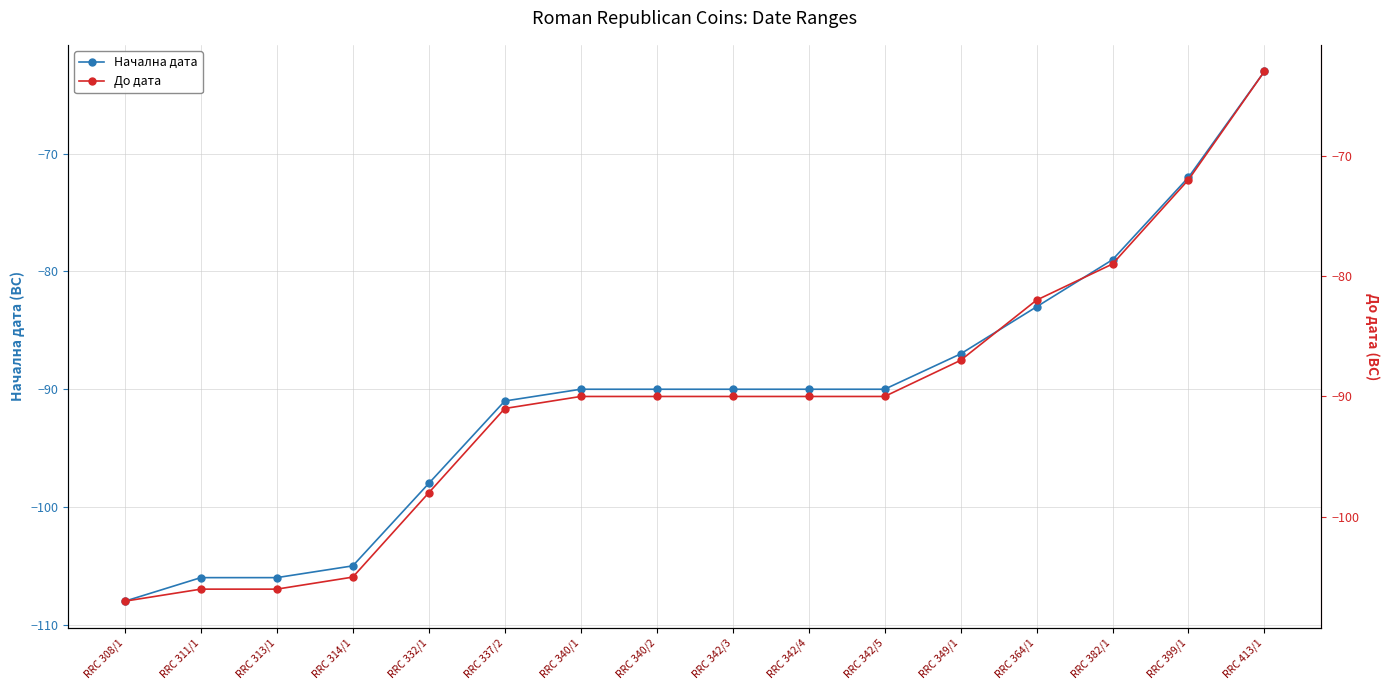

True or false: Начална дата and До дата intersect in this chart.

False